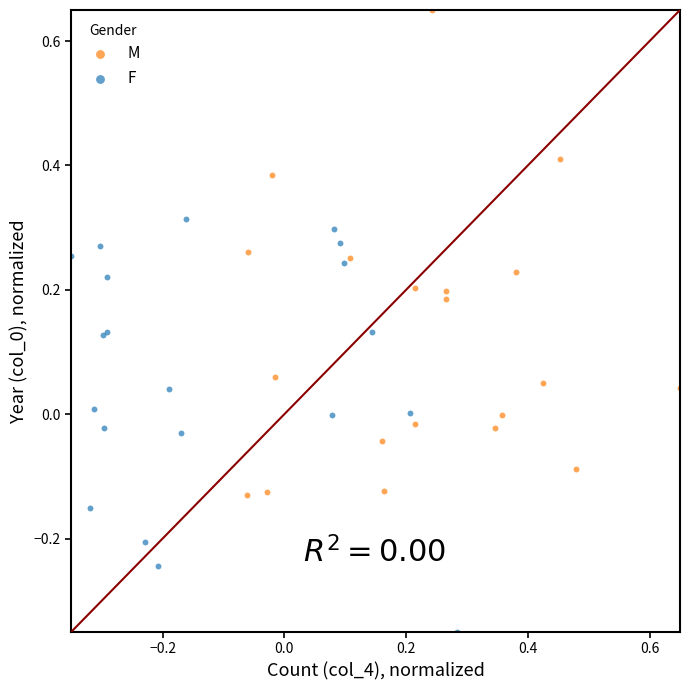

Which series reaches the minimum Y coordinate?

F